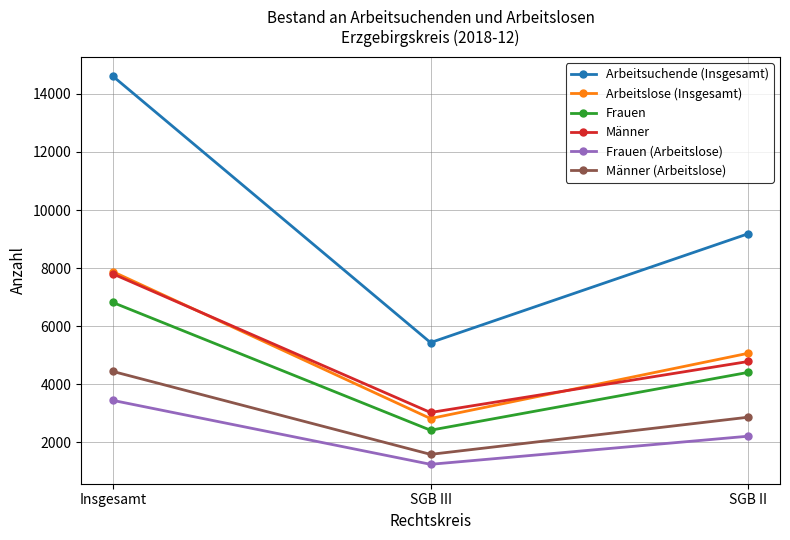

Is the value of Frauen at SGB II greater than the value of Arbeitsuchende (Insgesamt) at SGB III?

No